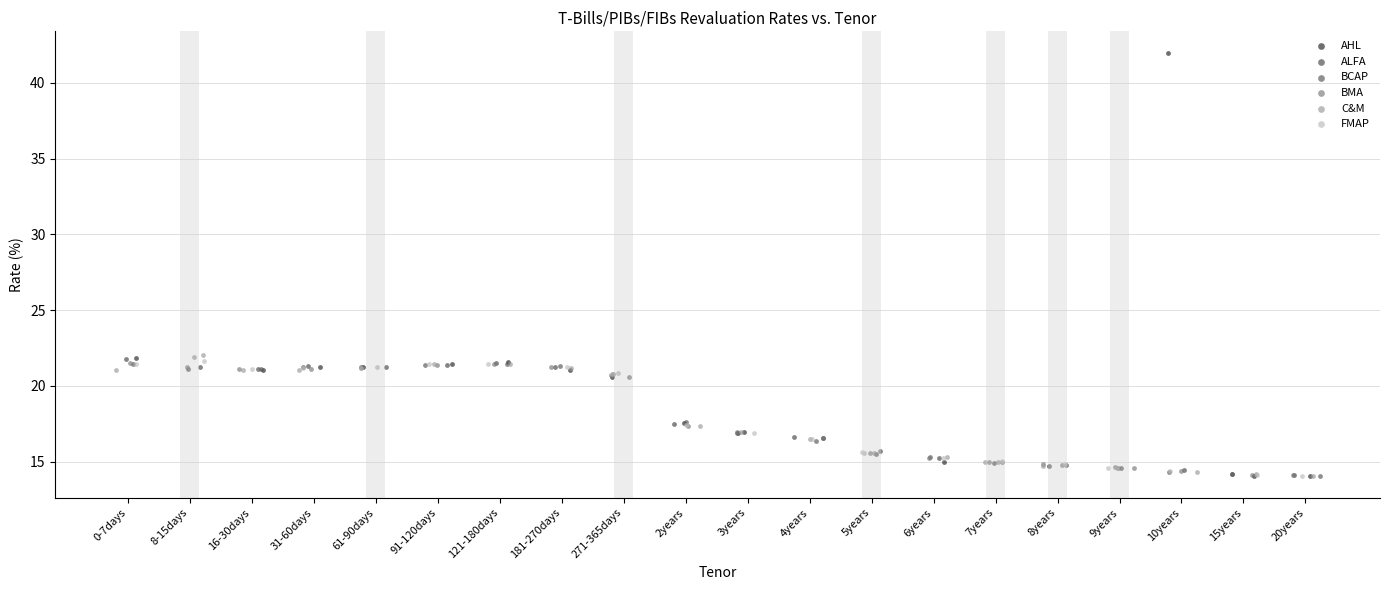

Which series contains the highest Y value?

AHL